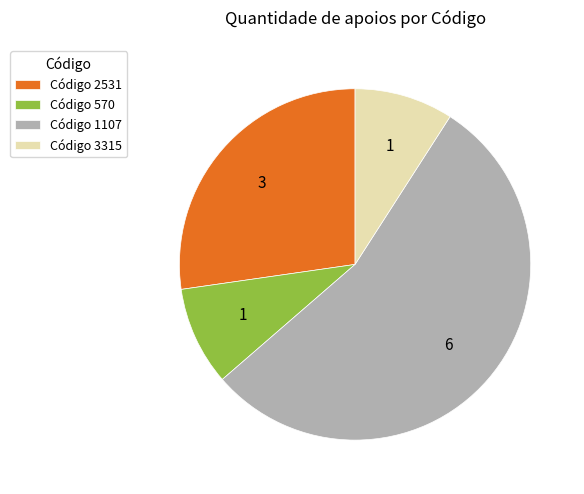

Which category has the biggest portion of the pie?

Código 1107